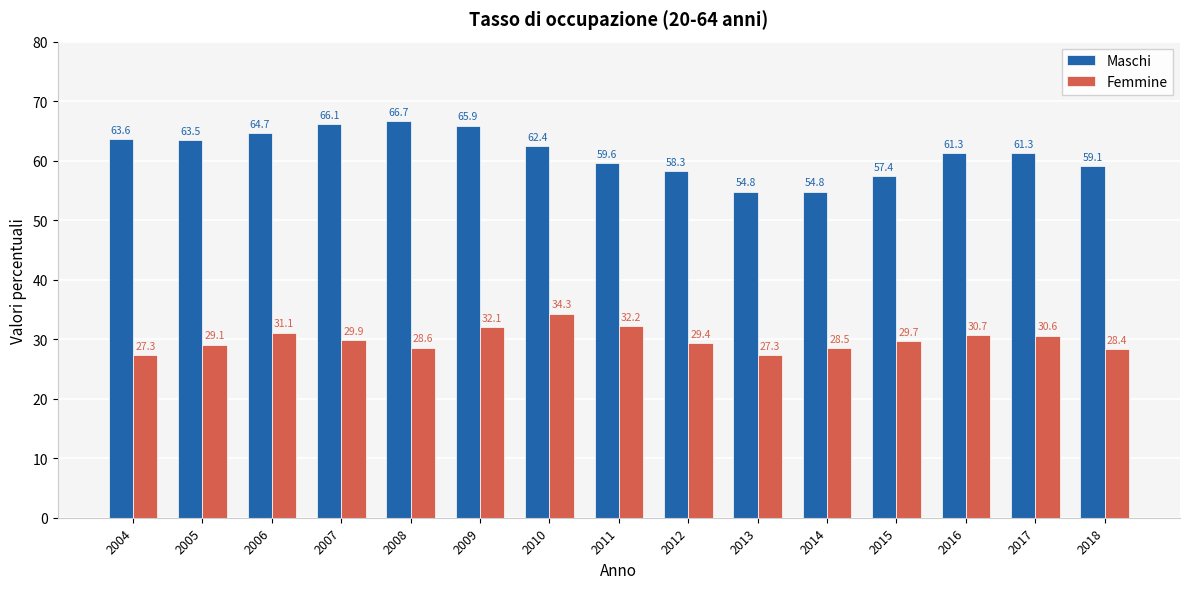

Reading left to right, transcribe all the data shown in this chart.

Maschi: 2004=63.6	2005=63.5	2006=64.7	2007=66.1	2008=66.7	2009=65.9	2010=62.4	2011=59.6	2012=58.3	2013=54.8	2014=54.8	2015=57.4	2016=61.3	2017=61.3	2018=59.1
Femmine: 2004=27.3	2005=29.1	2006=31.1	2007=29.9	2008=28.6	2009=32.1	2010=34.3	2011=32.2	2012=29.4	2013=27.3	2014=28.5	2015=29.7	2016=30.7	2017=30.6	2018=28.4